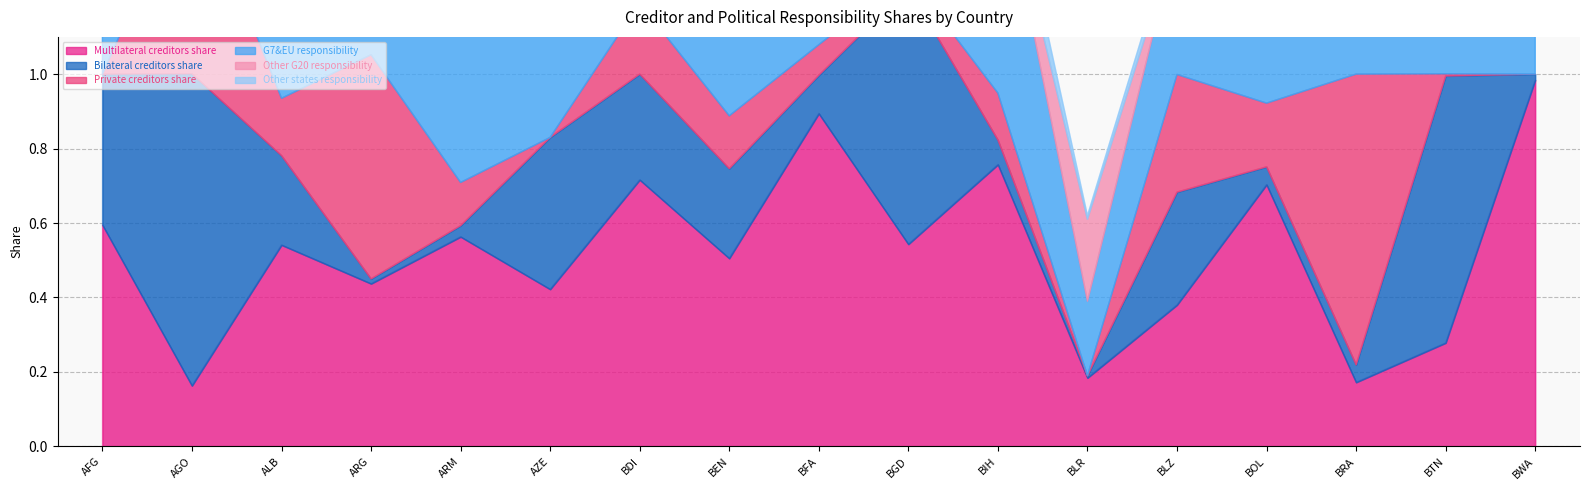

Count the number of data series in this chart.

6